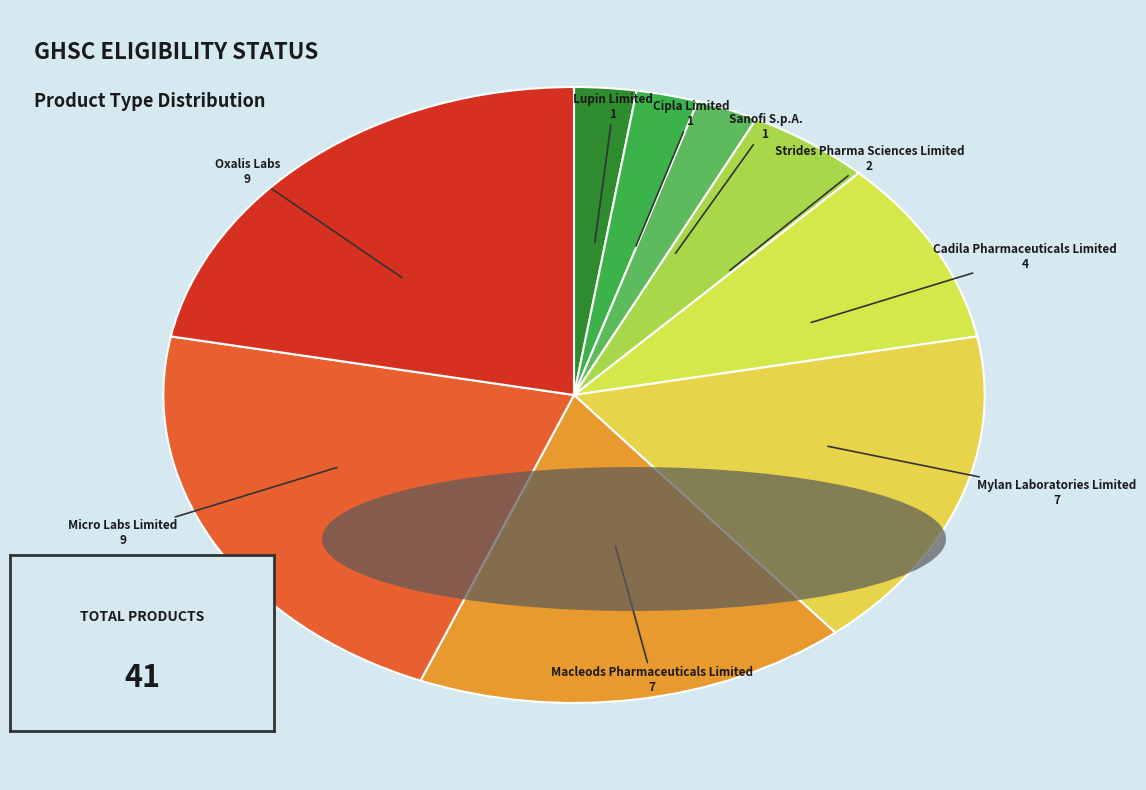

Is it true that Cipla Limited is 2% of the pie?

True